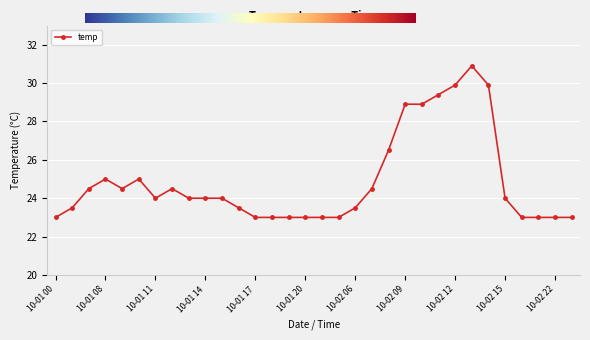

What is the greatest value displayed?

30.9